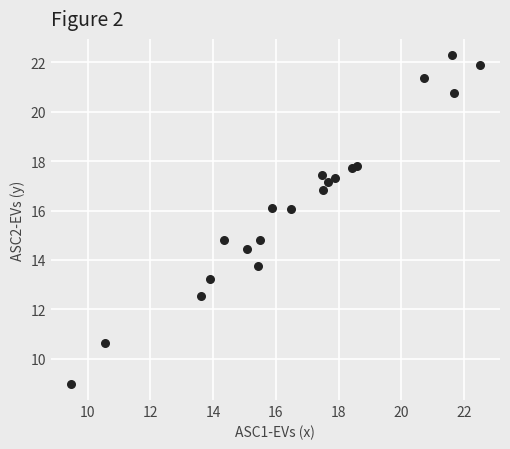

What is the range of X values (max minus min)?

13.0